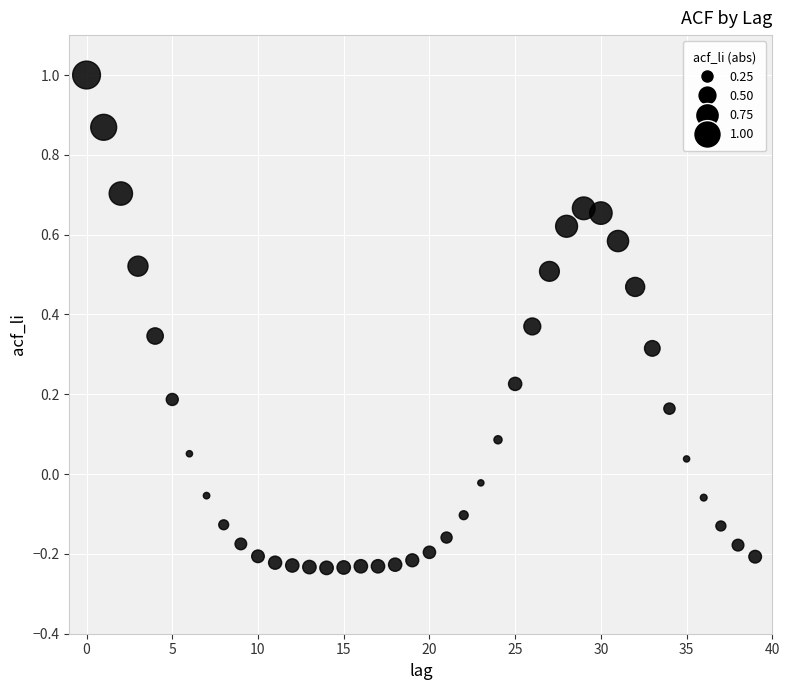

What is the range of Y values (max minus min)?

1.2